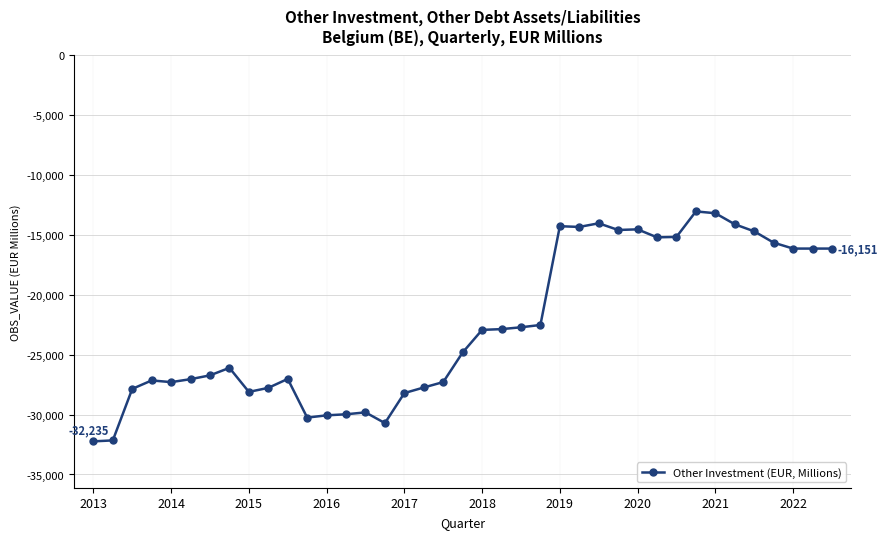

True or false: there are more than 1 points higher than both neighbors.

True